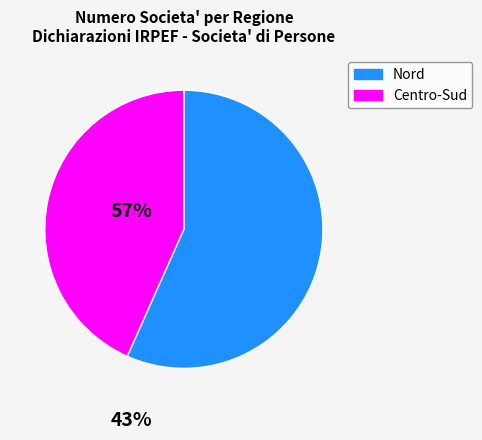

Count the number of slices in the pie.

2